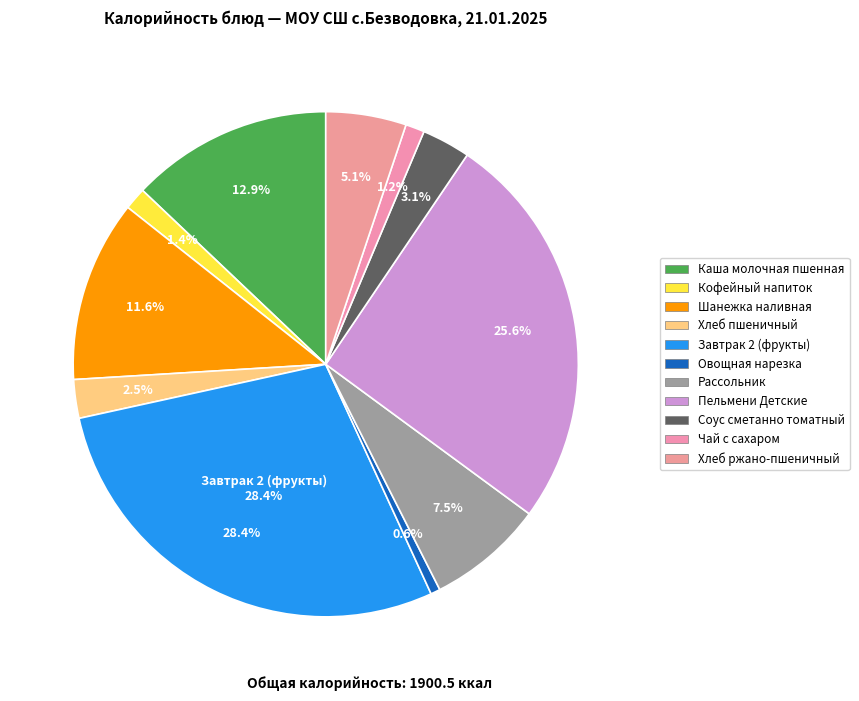

To the nearest percent, what is the average slice percentage?

9%